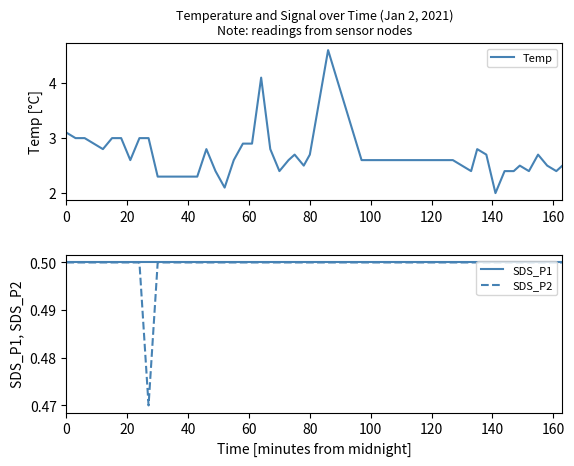

True or false: SDS_P2 has a value of 0.5 at 0.

True